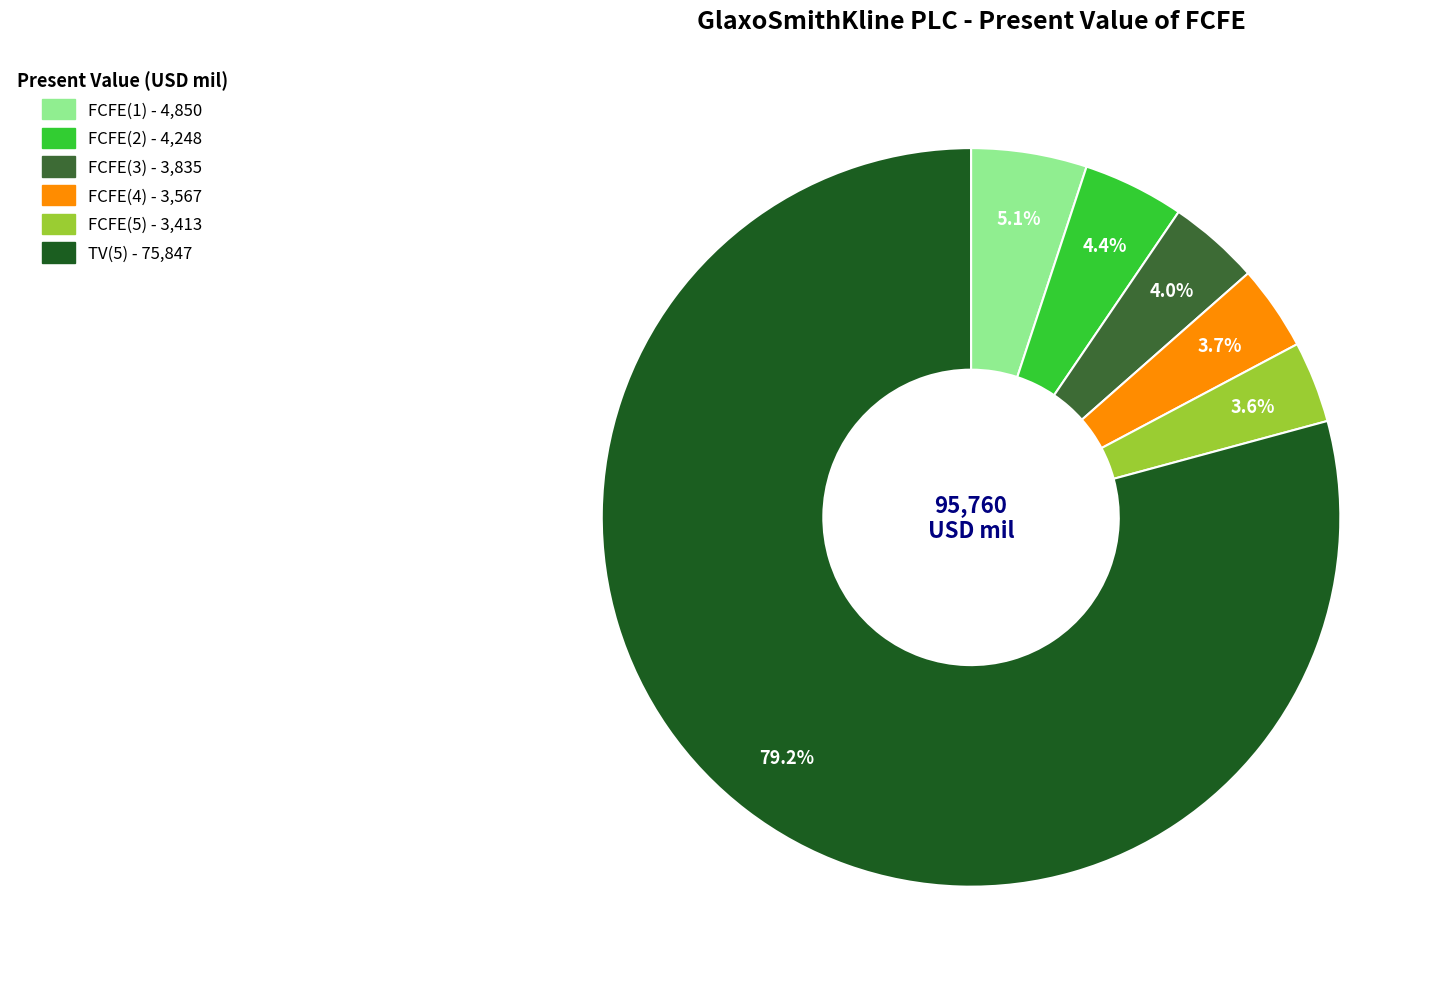

The TV(5) slice represents 79% of the pie. True or false?

True